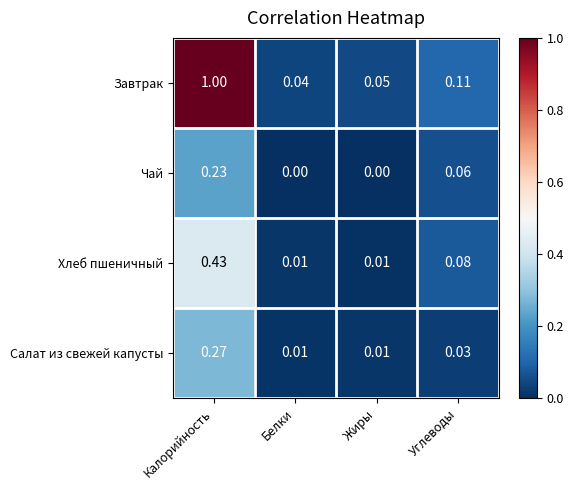

Which series has the largest total across all categories?

Завтрак